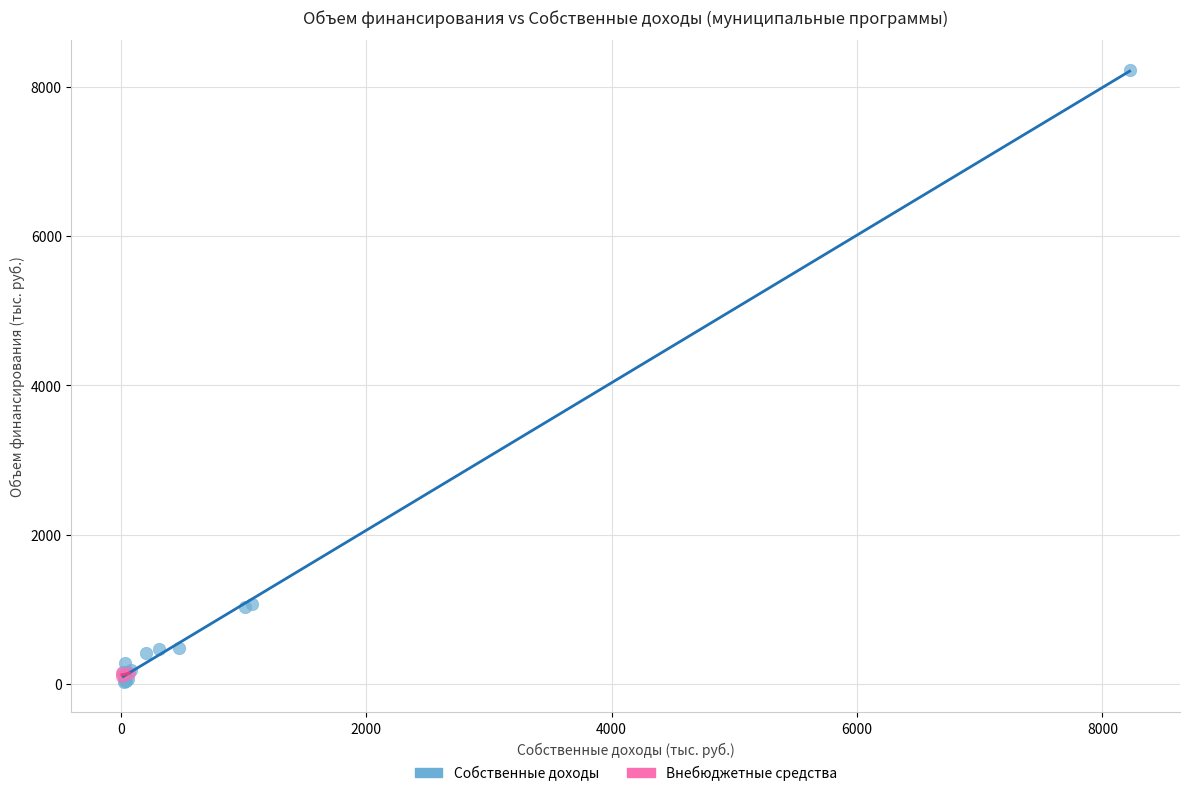

Which series contains the highest Y value?

Собственные доходы